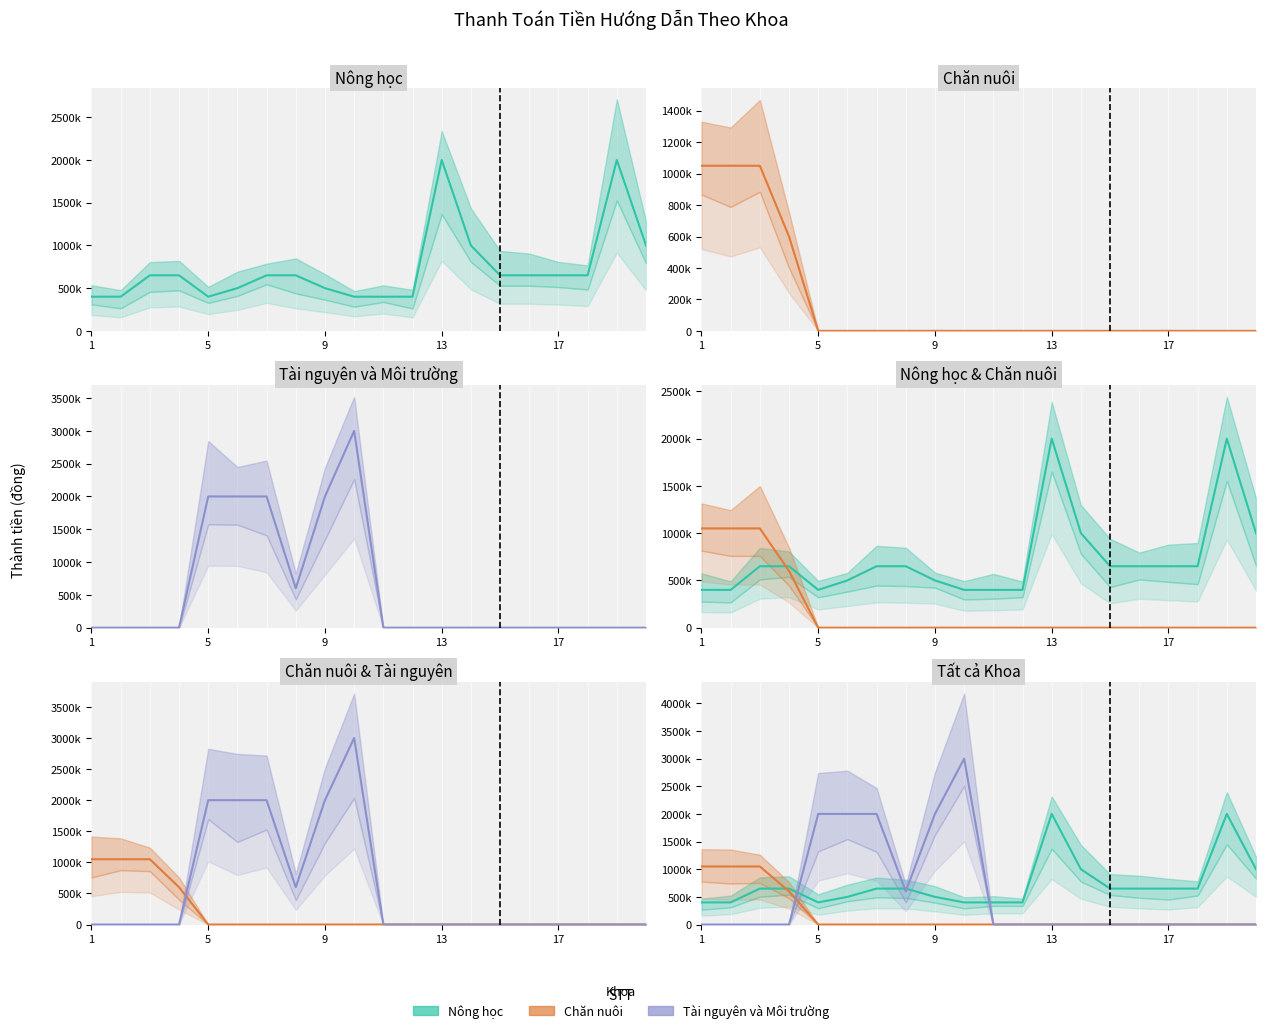

True or false: Tài nguyên và Môi trường has a value of 2000000 at 6.

True